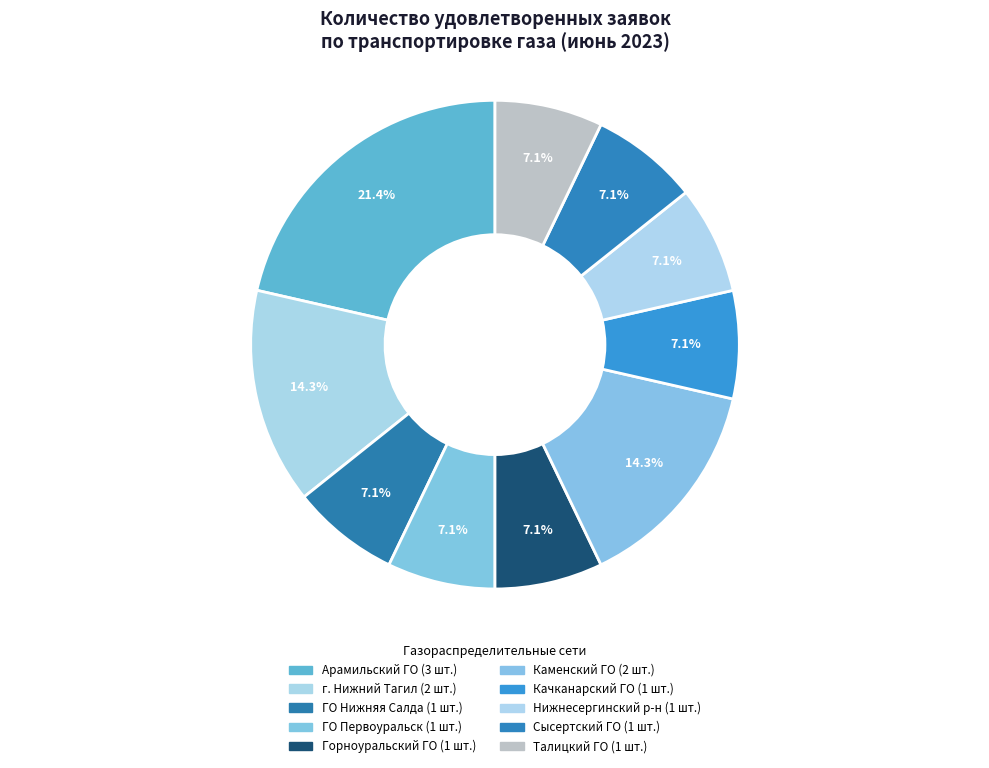

What percentage is the Арамильский ГО slice, to the nearest percent?

21%